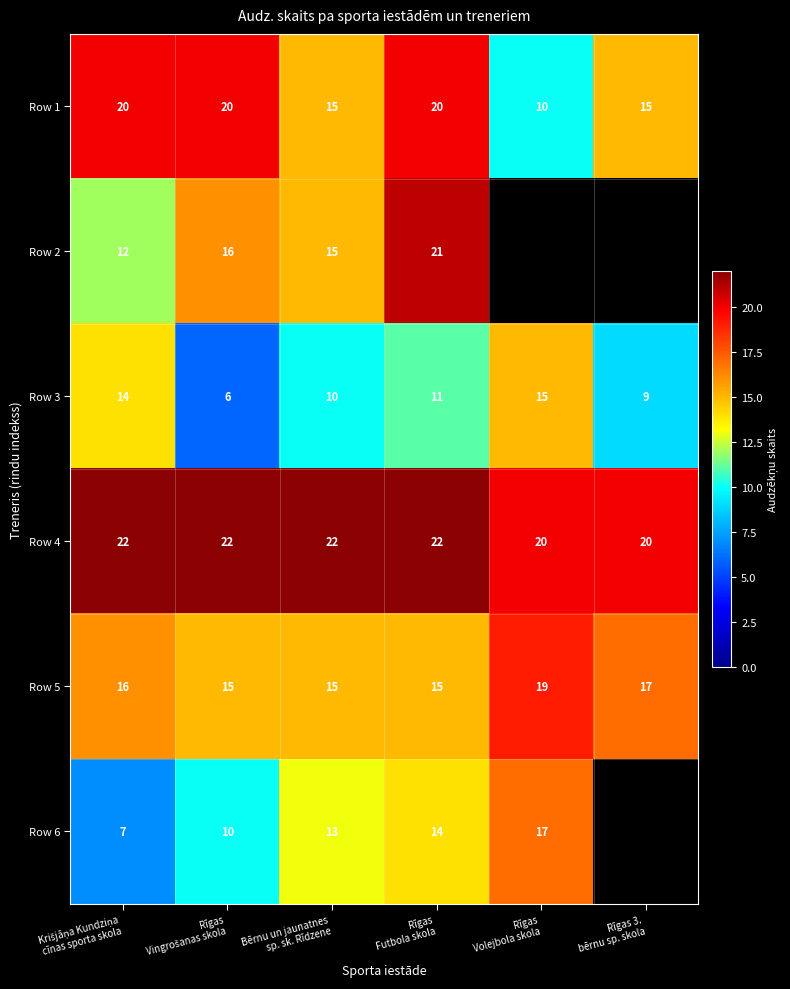

How many series are shown in this chart?

6